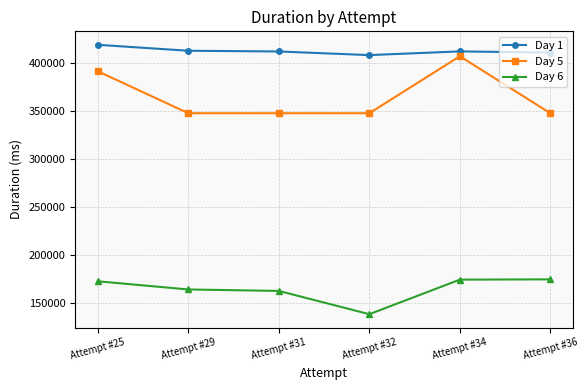

Read the Day 5 value at Attempt #29, to the nearest 10.

348190